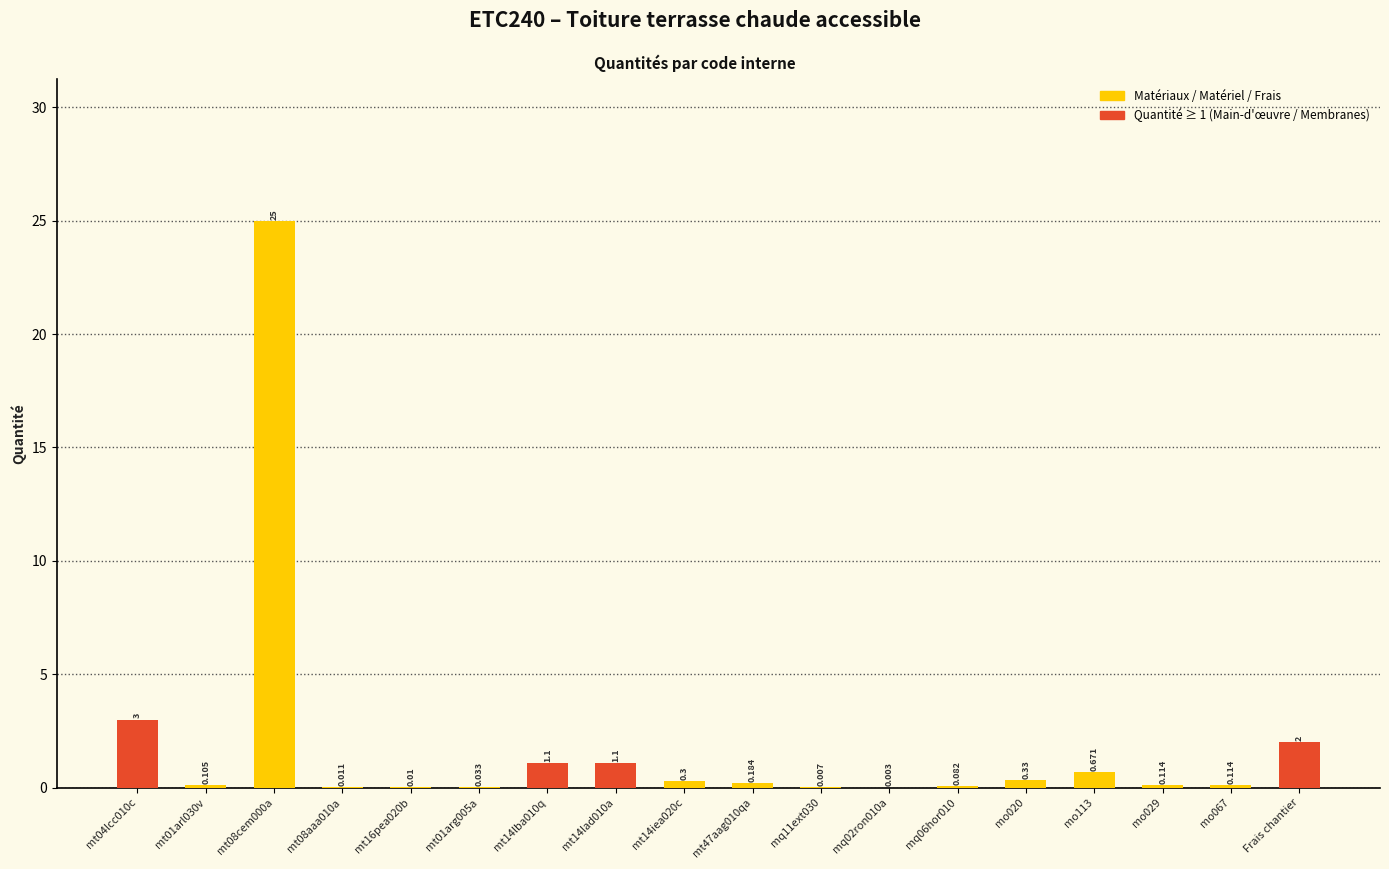

How many categories are shown in the chart?

18